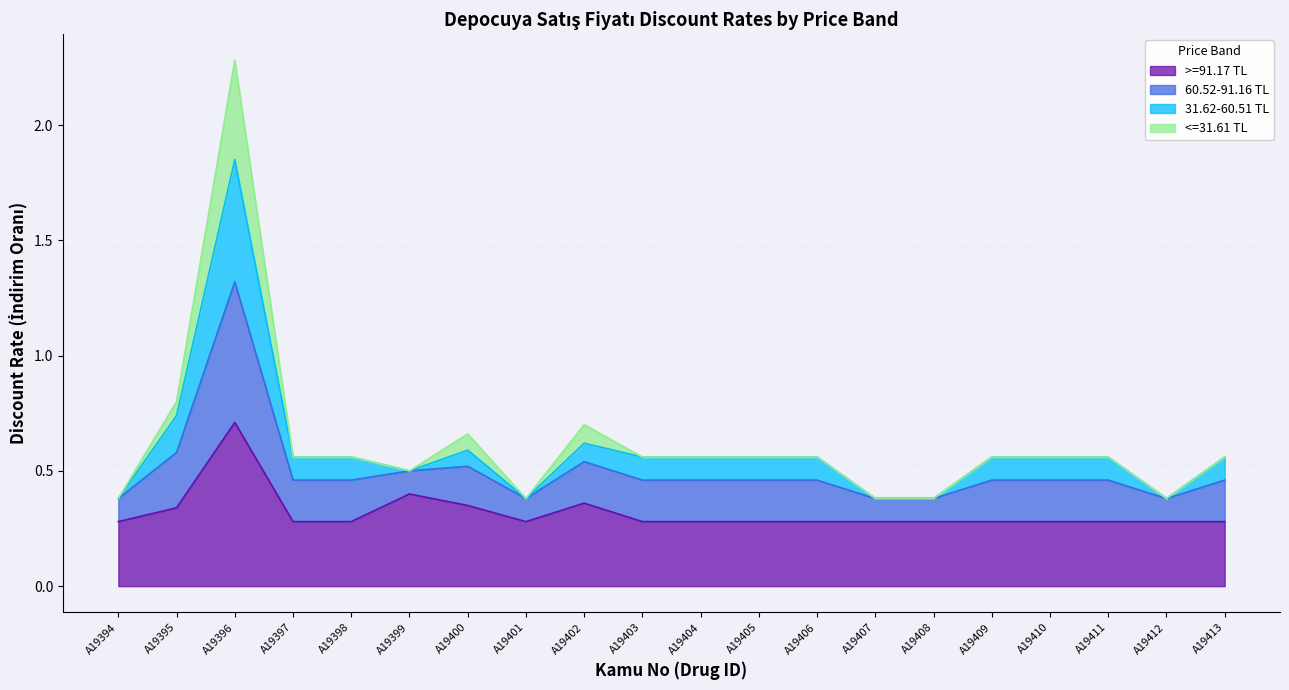

What are all the series names shown in the legend?

>=91.17 TL, 60.52-91.16 TL, 31.62-60.51 TL, <=31.61 TL